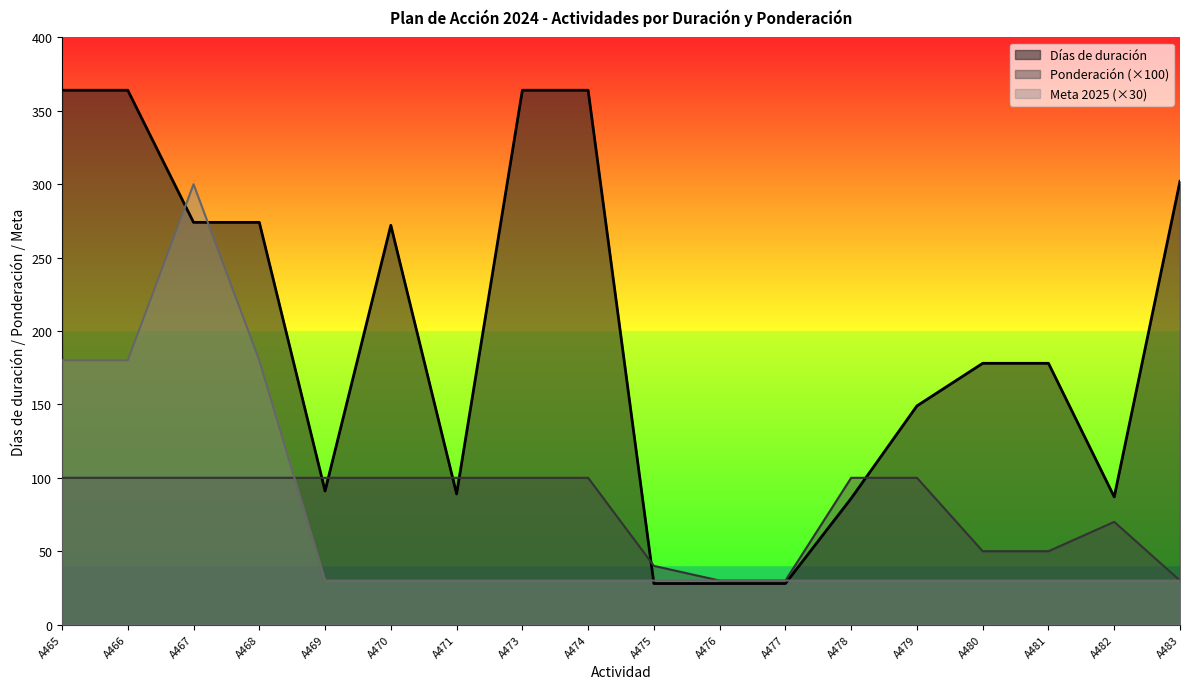

What is the sum of all Días de duración values?

3520